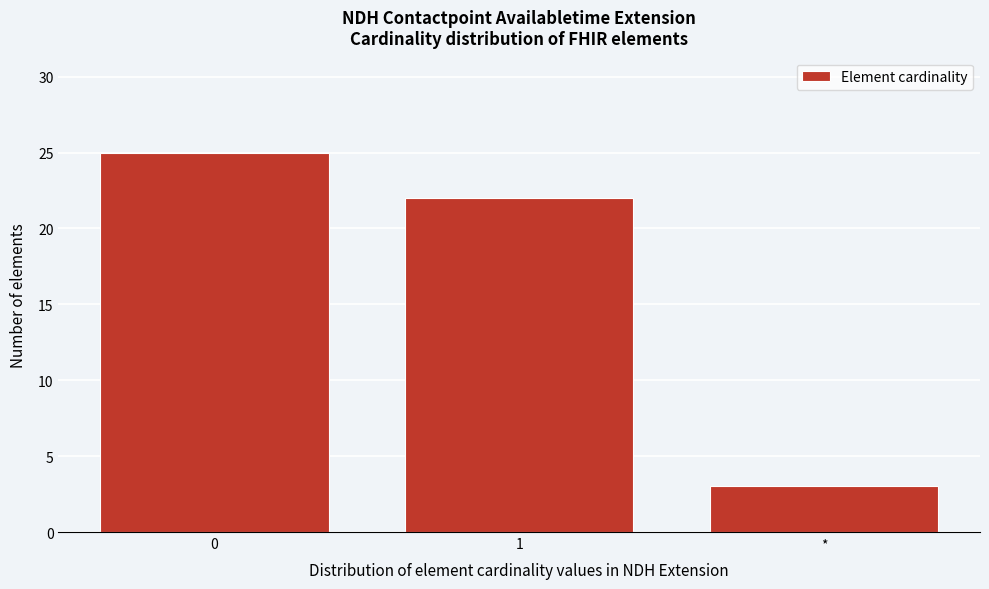

Reading left to right, list all the values displayed in this chart.

25	22	3